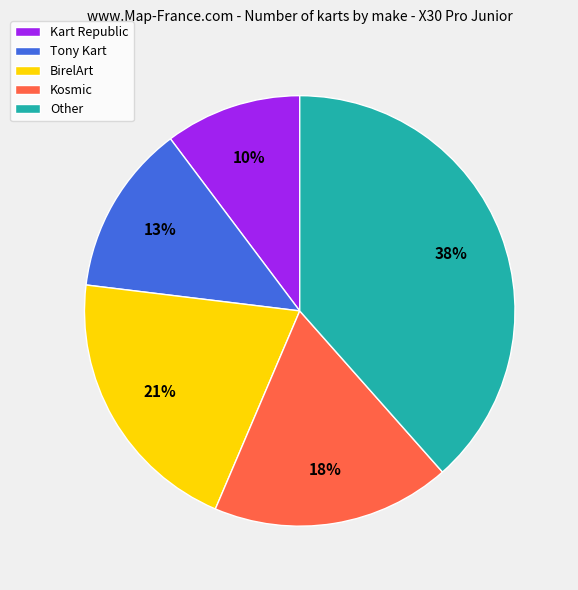

Rank the categories by value from highest to lowest.

Other, BirelArt, Kosmic, Tony Kart, Kart Republic